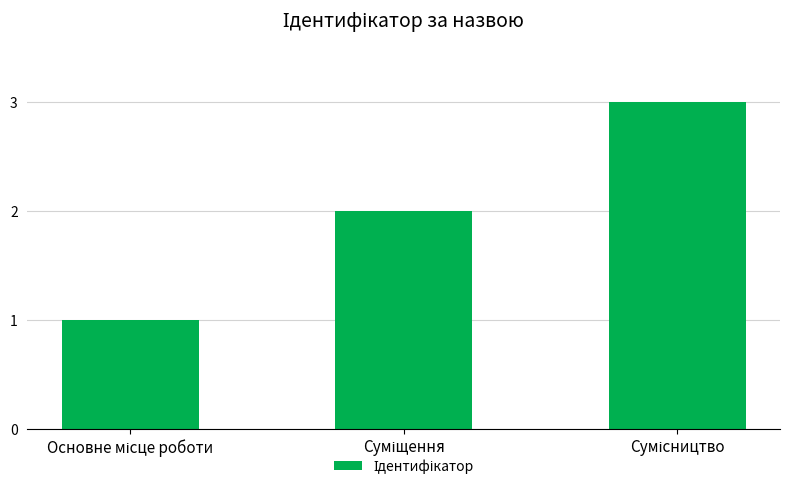

How many bars are there in total?

3